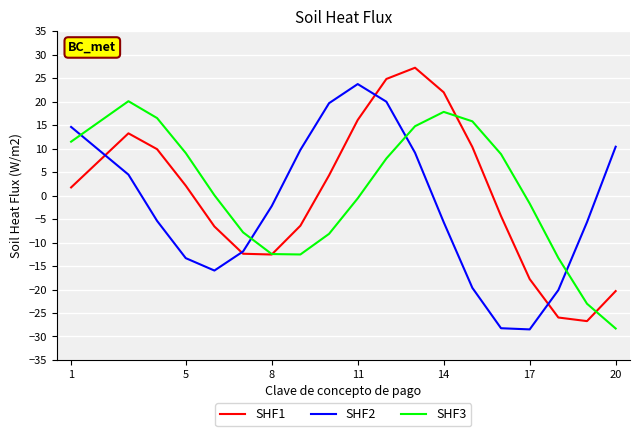

Rank the series by their maximum value, from lowest to highest.

SHF3, SHF2, SHF1